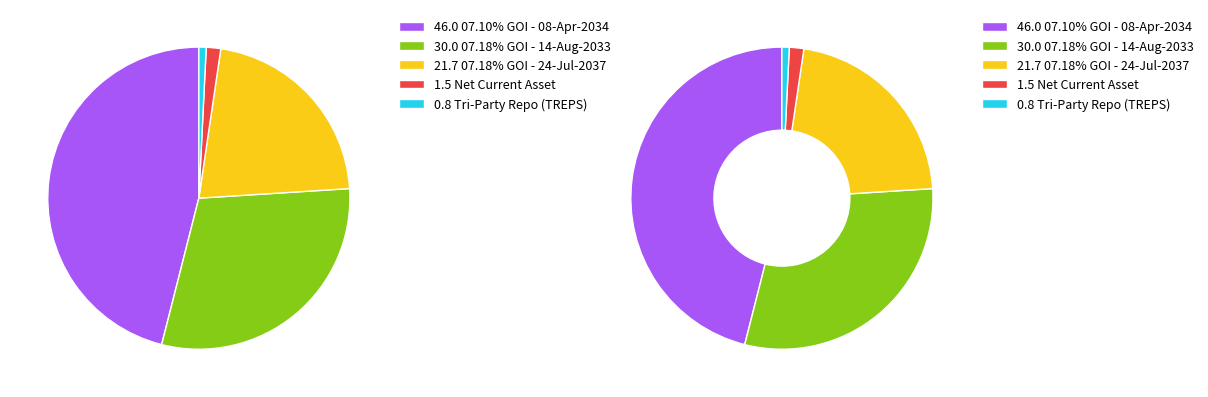

To the nearest percent, what portion does 07.10% GOI - 08-Apr-2034 represent?

46%